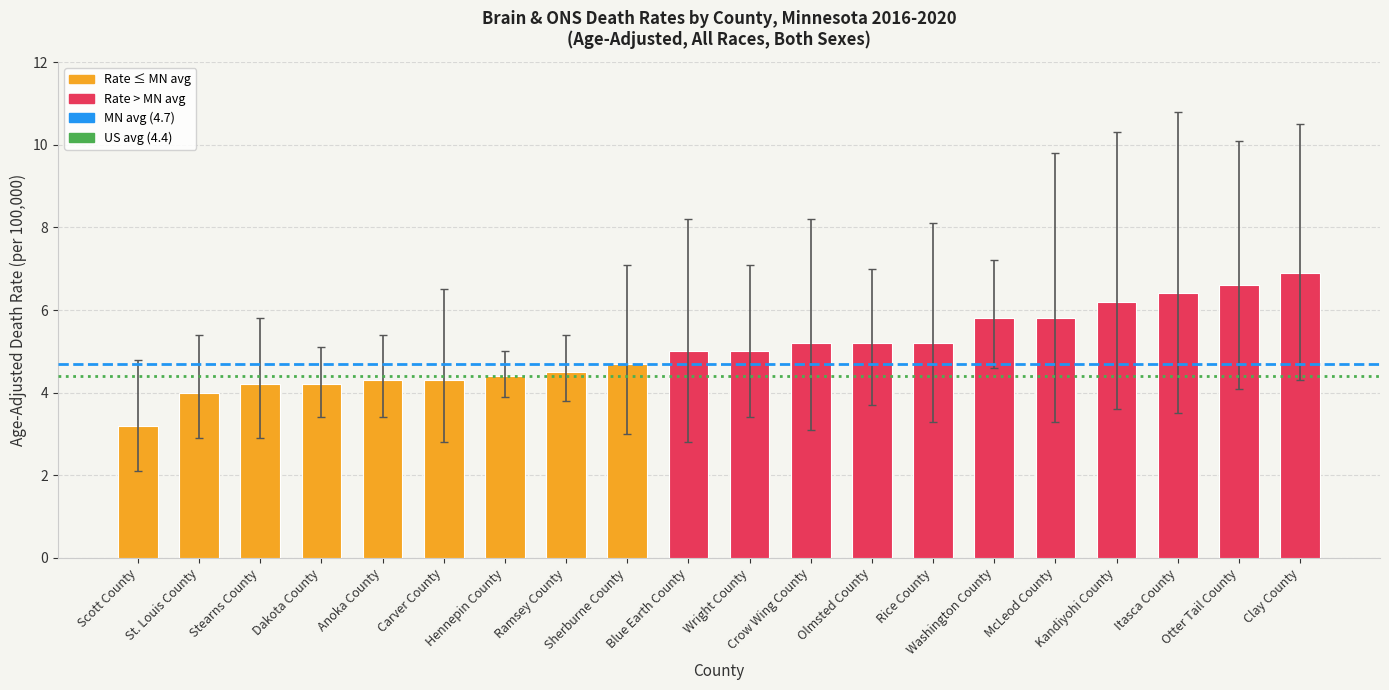

True or false: the data shows 7.0 at Crow Wing County.

False